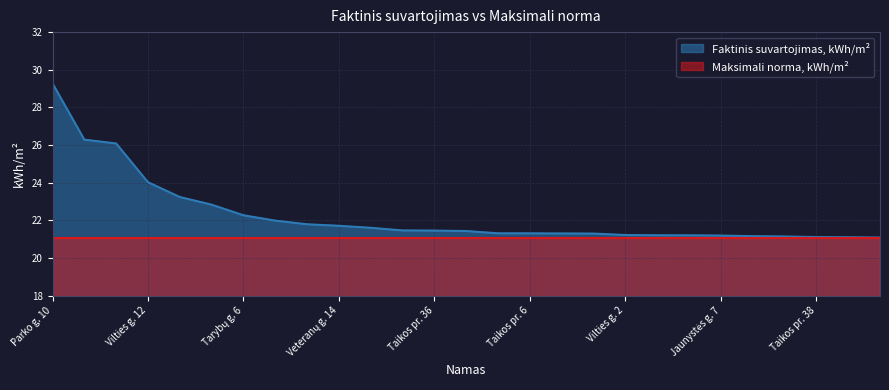

True or false: the data has more than 2 interior local peaks.

False